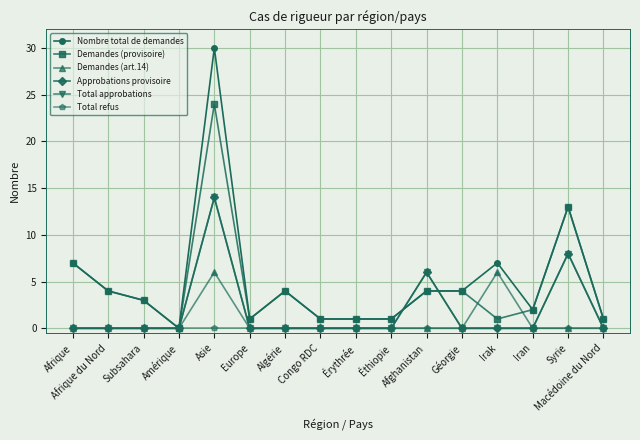

Is this an area chart (filled region under the line)?

No